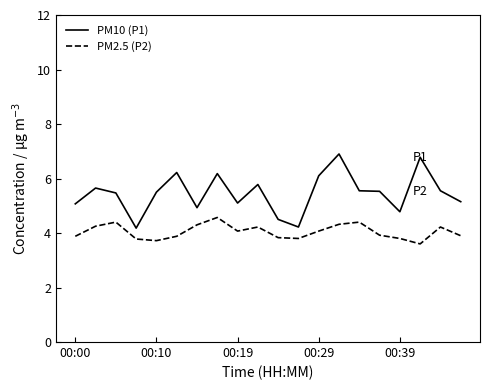

List the series in order of their overall mean, highest first.

PM10 (P1), PM2.5 (P2)